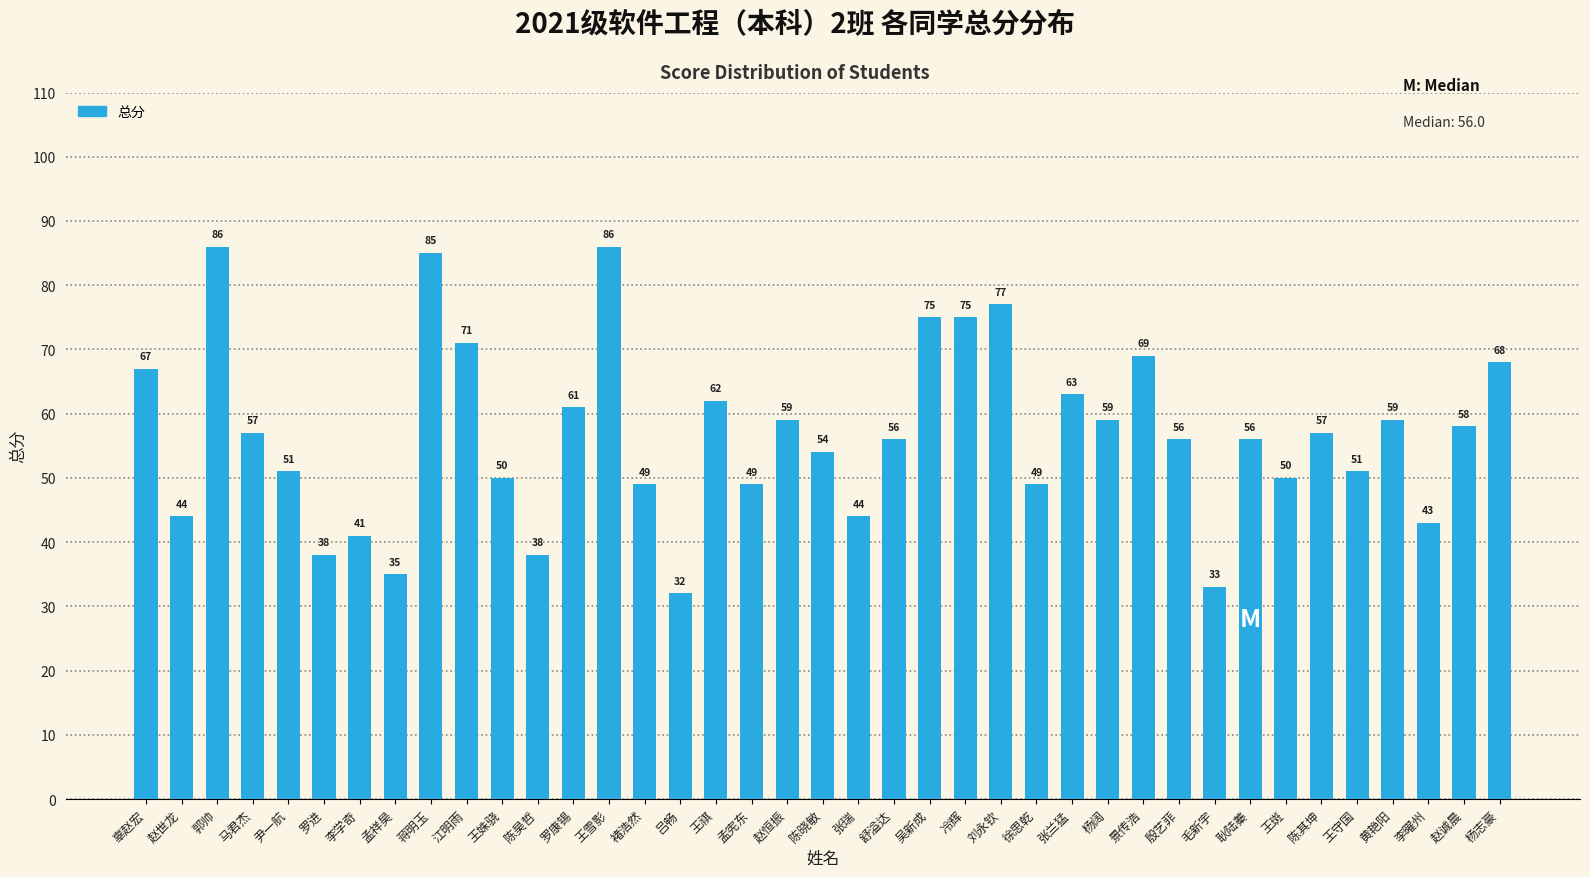

Reading left to right, list all the values displayed in this chart.

67	44	86	57	51	38	41	35	85	71	50	38	61	86	49	32	62	49	59	54	44	56	75	75	77	49	63	59	69	56	33	56	50	57	51	59	43	58	68